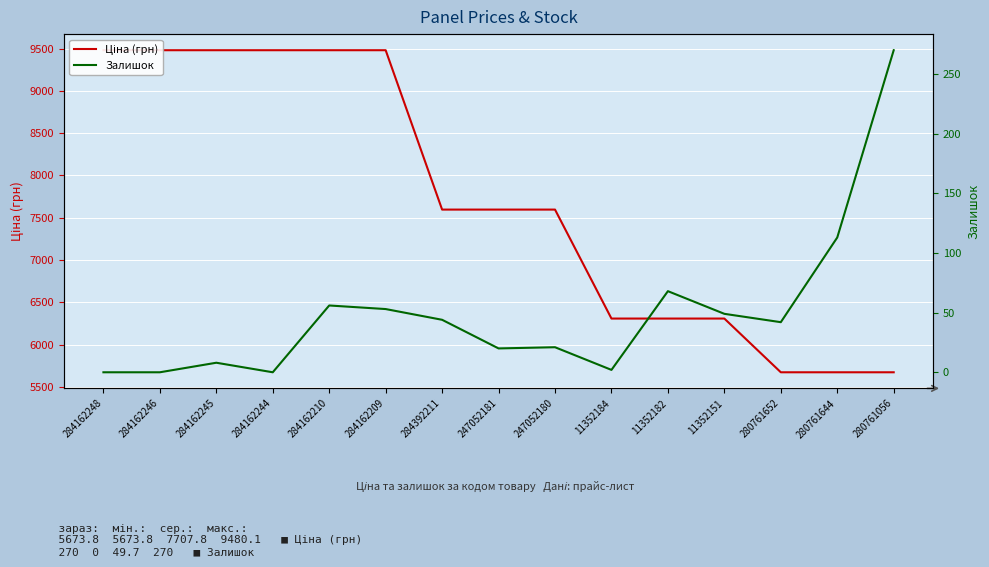

Reading left to right, extract all data points from this chart.

Ціна (грн): 284162248=9480.1	284162246=9480.1	284162245=9480.1	284162244=9480.1	284162210=9480.1	284162209=9480.1	284392211=7596.5	247052181=7596.5	247052180=7596.5	11352184=6308.8	11352182=6308.8	11352151=6308.8	280761652=5673.8	280761644=5673.8	280761056=5673.8
Залишок: 284162248=0.0	284162246=0.0	284162245=8.0	284162244=0.0	284162210=56.0	284162209=53.0	284392211=44.0	247052181=20.0	247052180=21.0	11352184=2.0	11352182=68.0	11352151=49.0	280761652=42.0	280761644=113.0	280761056=270.0